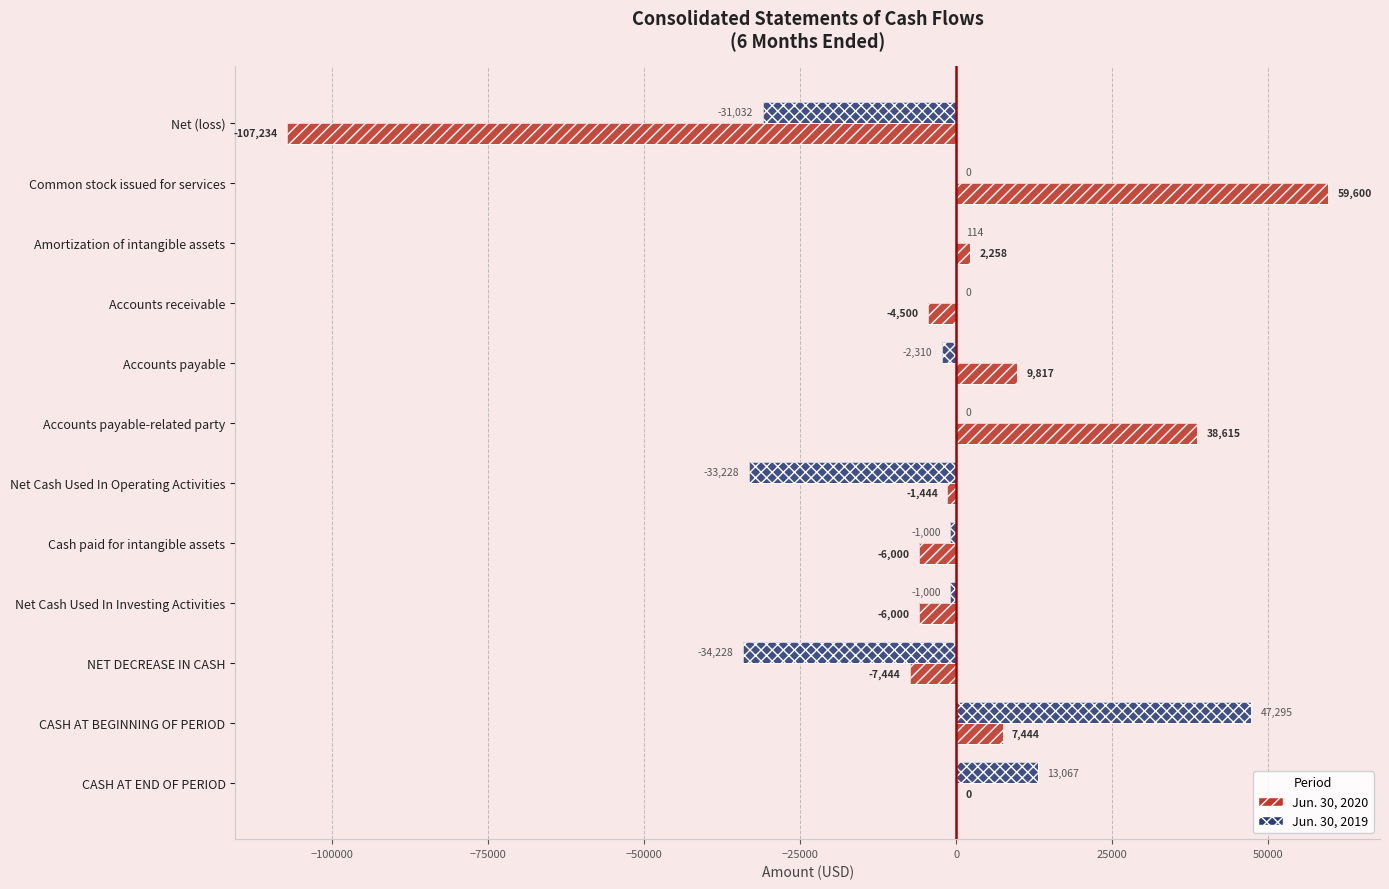

Reading right to left, list all the values displayed in this chart.

Jun. 30, 2020: 0	7444	-7444	-6000	-6000	-1444	38615	9817	-4500	2258	59600	-107234
Jun. 30, 2019: 13067	47295	-34228	-1000	-1000	-33228	0	-2310	0	114	0	-31032